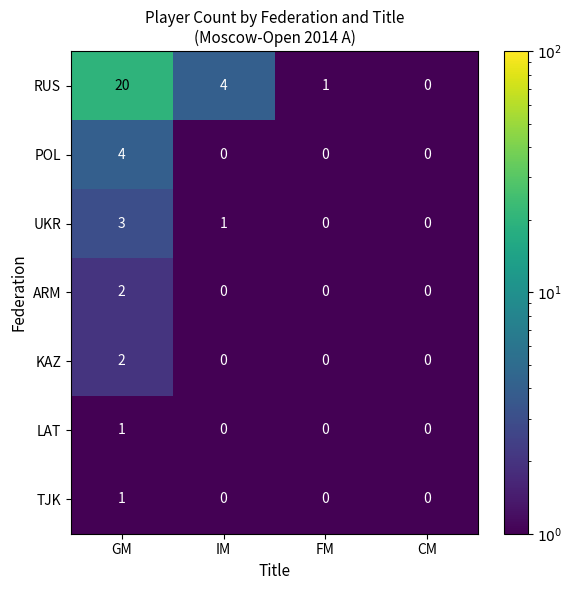

What is the sum of all UKR values?

4